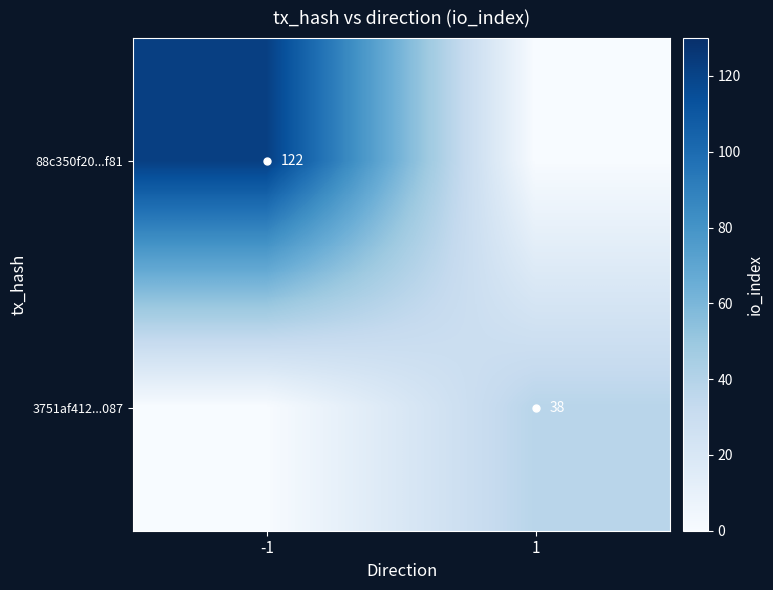

True or false: 3751af412...087 has a value of 55 at 1.

False